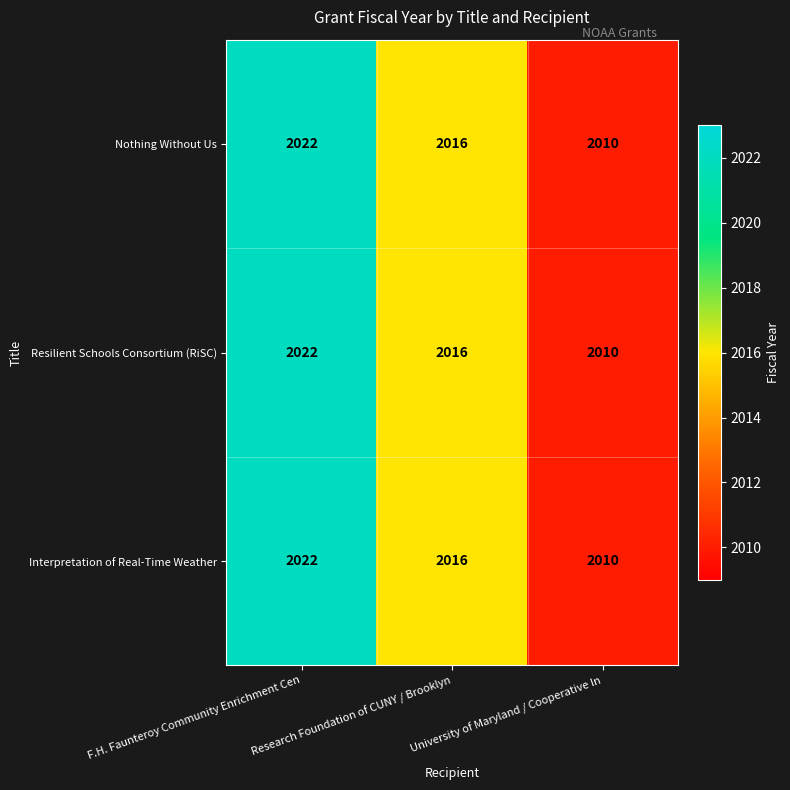

Which category has the highest value in the Interpretation of Real-Time Weather series?

F.H. Faunteroy Community Enrichment Cen